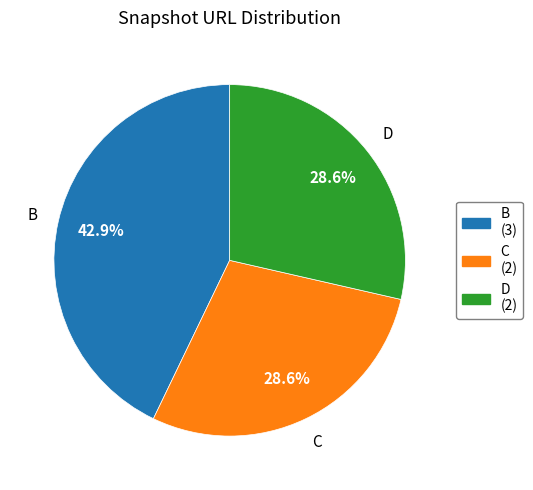

Which has a higher value, D or B?

B